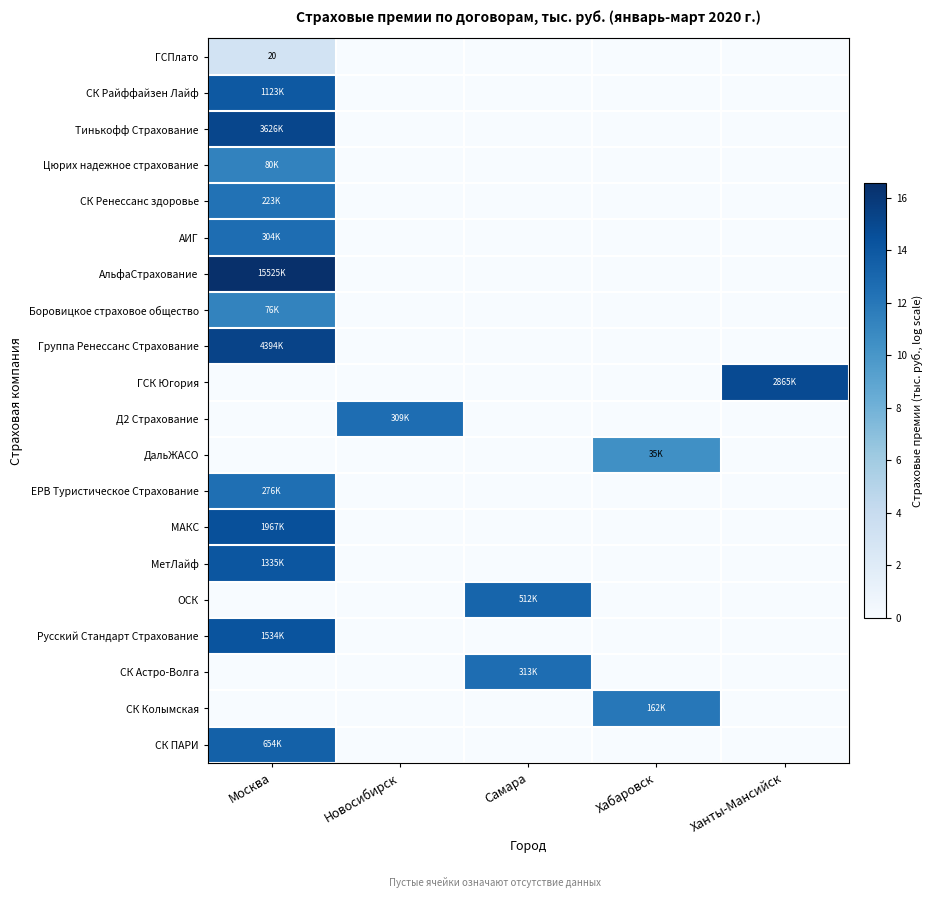

True or false: Д2 Страхование has a value of 0.0 at Самара.

True